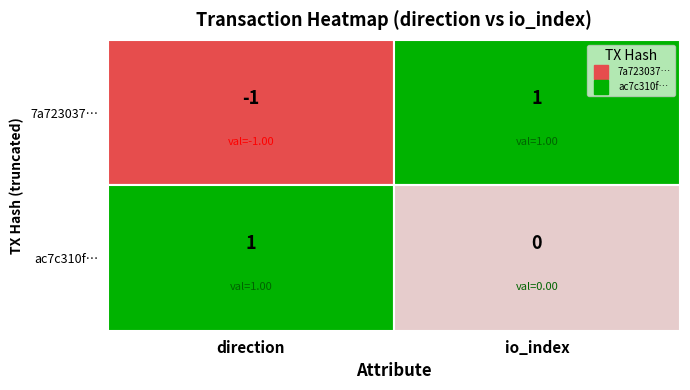

At how many categories does at least one series exceed 0?

2